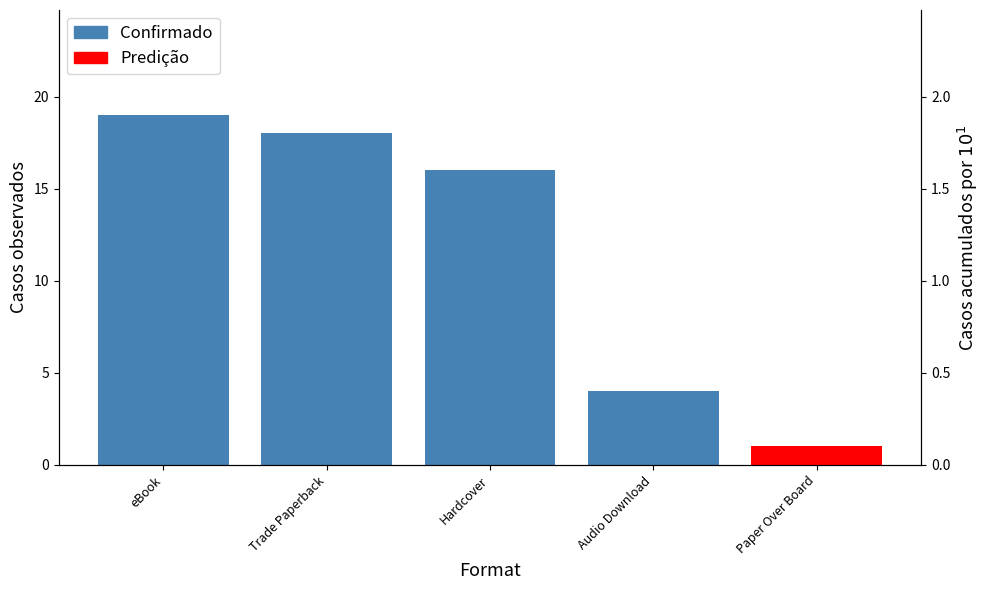

How many data points in Predição are above 0?

1